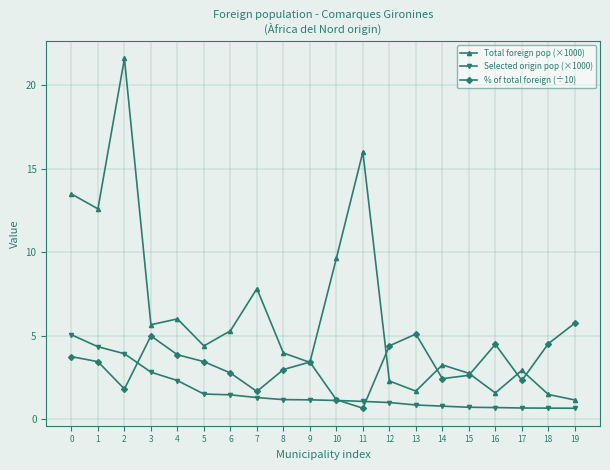

True or false: Selected origin pop (×1000) and Total foreign pop (×1000) intersect in this chart.

False